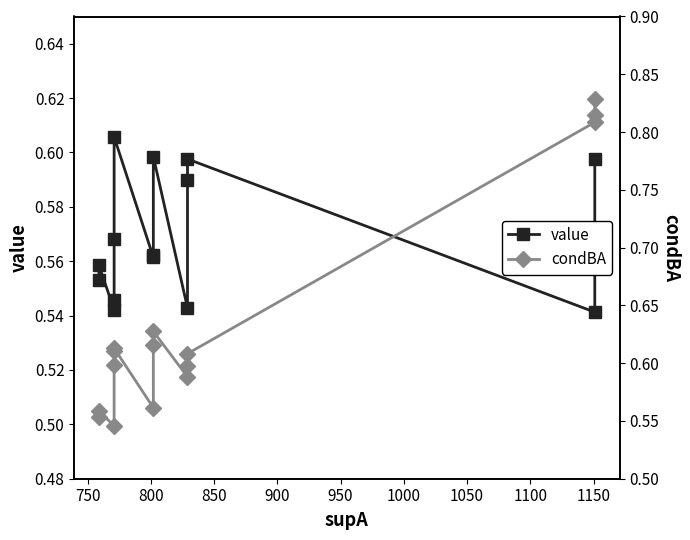

Which series has the largest range (max minus min)?

condBA